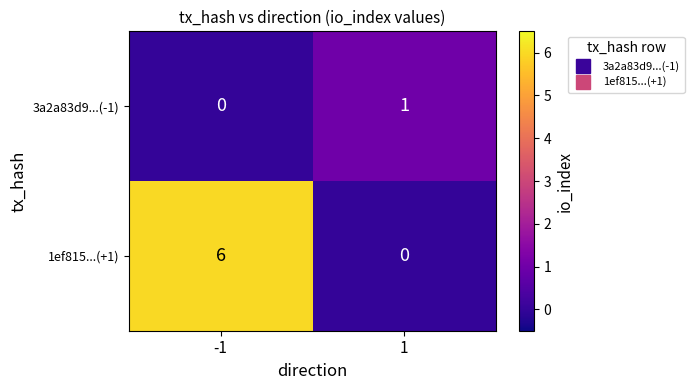

What is the difference between the 1ef815...(+1) values at -1 and 1?

6